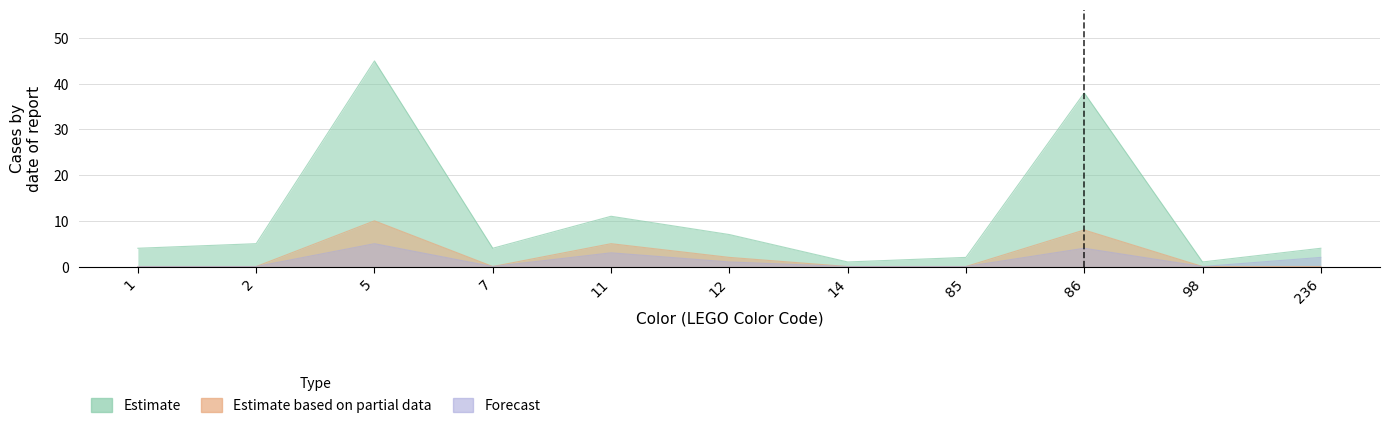

True or false: Estimate based on partial data and Forecast intersect in this chart.

False